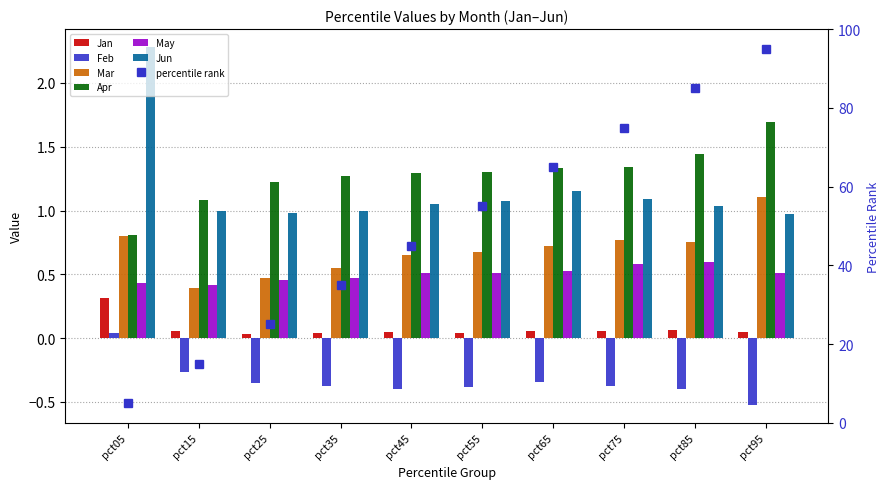

What is the lowest value of the May series?

0.4